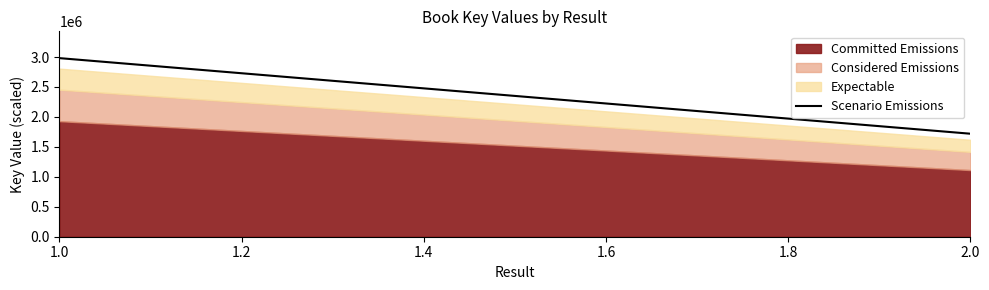

How many lines are shown in the chart?

3